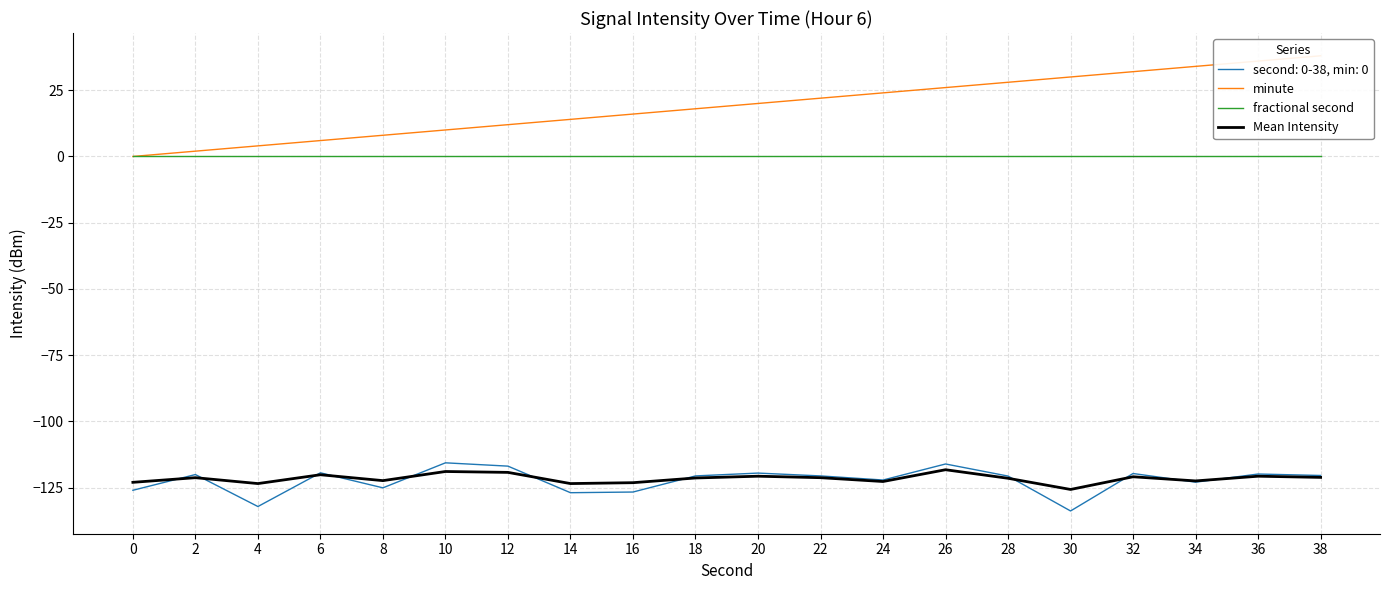

At which category is the sum across all series the highest?

38